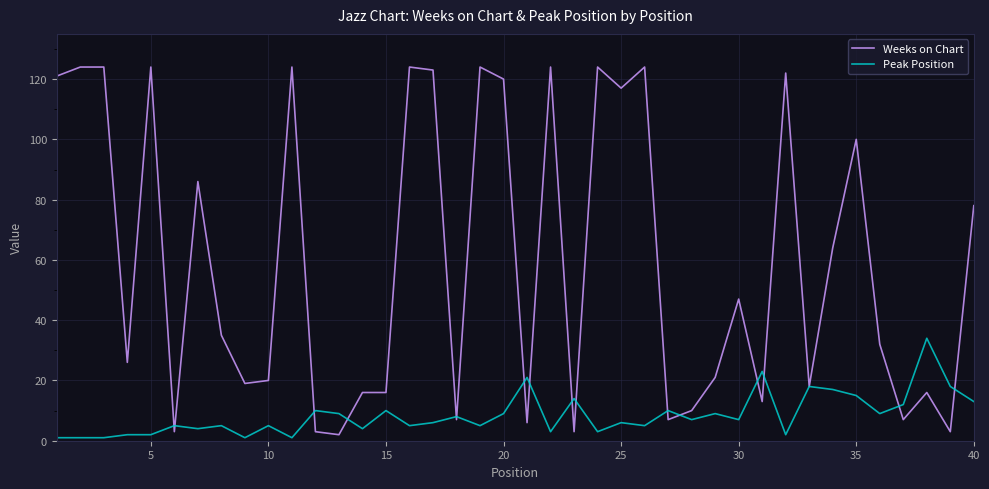

Which series has the widest spread of values?

Weeks on Chart